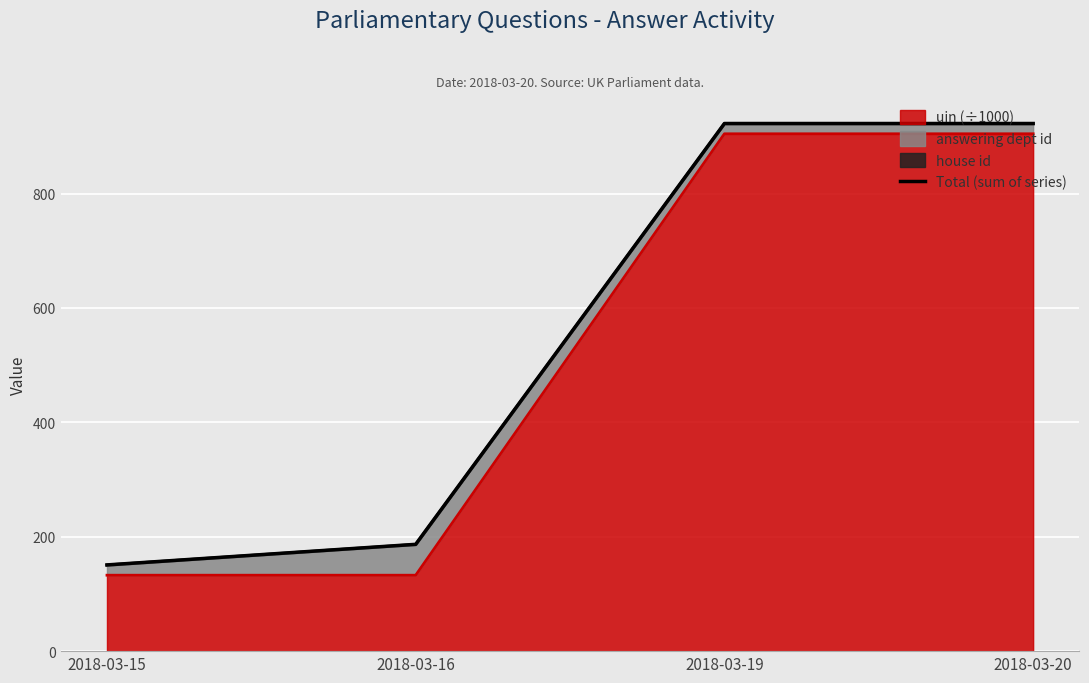

What is the sum of all values?

2182.5